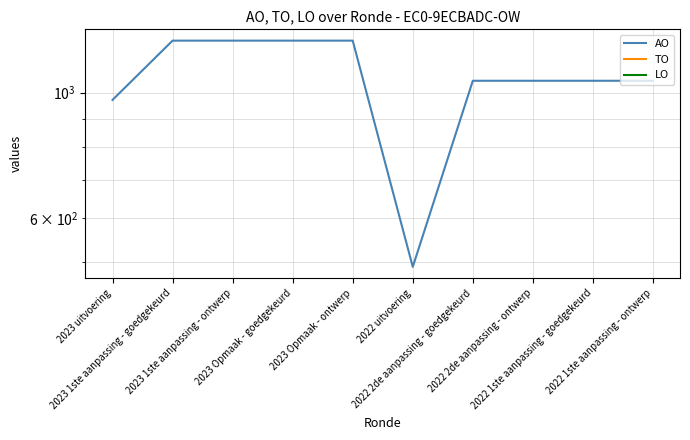

What is the label of the 5th point from the right?

2022 uitvoering